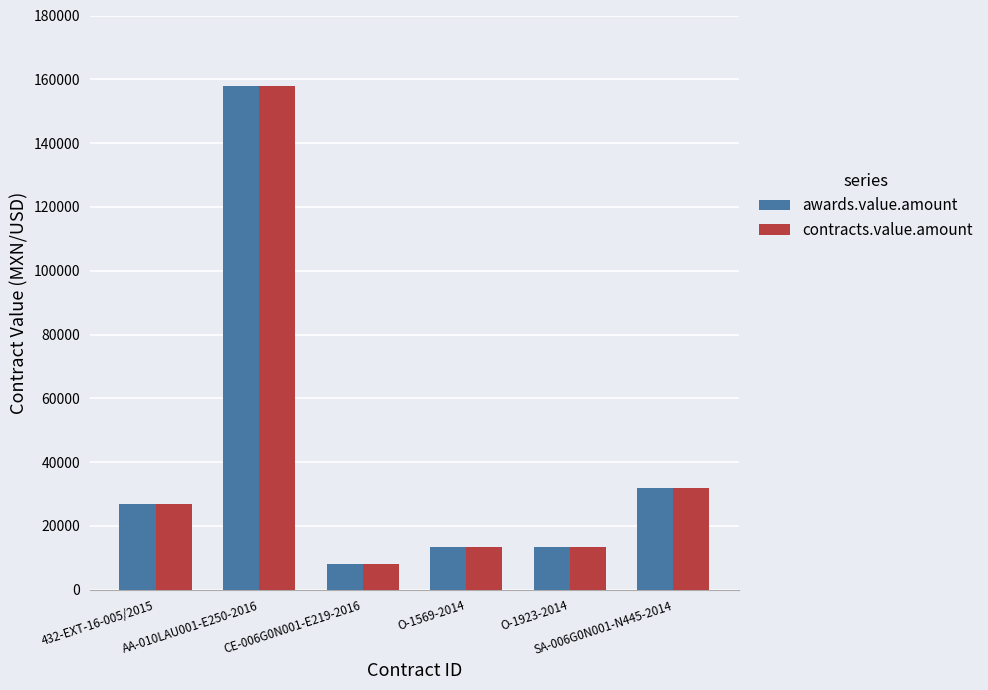

What is the sum of all awards.value.amount values?

251352.4